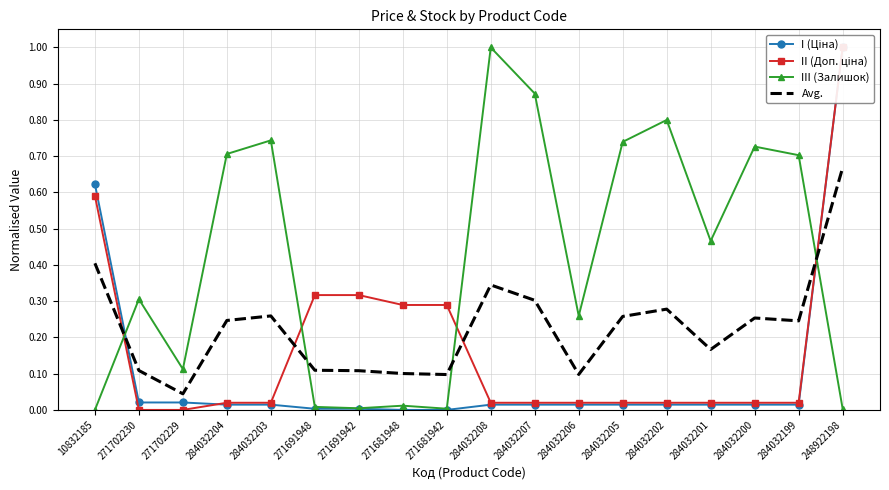

What are all the series names shown in the legend?

I (Ціна), II (Доп. ціна), III (Залишок), Avg.